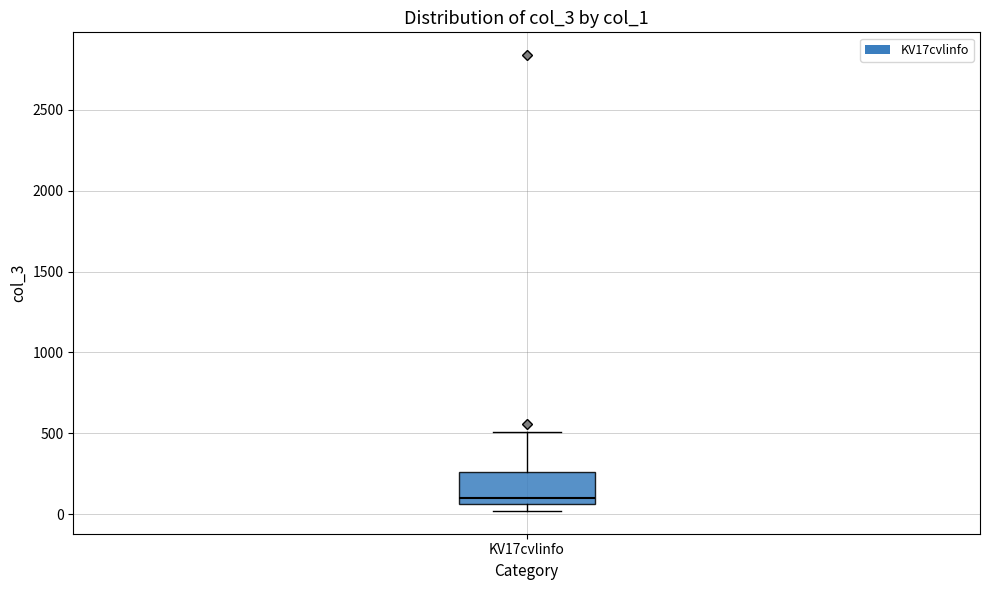

Transcribe this box plot: give where the median line is, the range the box spans, and where the two whiskers end, as read against the y-axis. The values are not printed on the chart, so give them approximately, as read against the axis.

median 100, box 50 to 250, whiskers 0 to 500